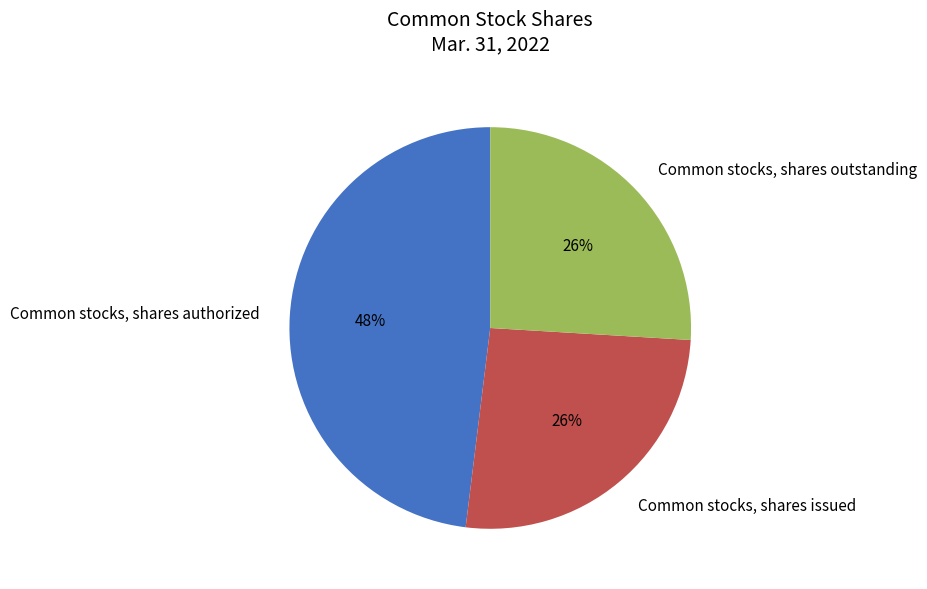

How many slices are in this pie chart?

3